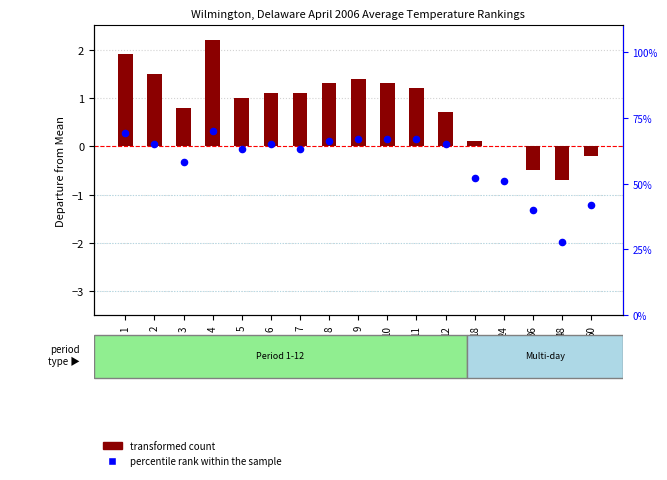

At how many categories does at least one series exceed 20?

17